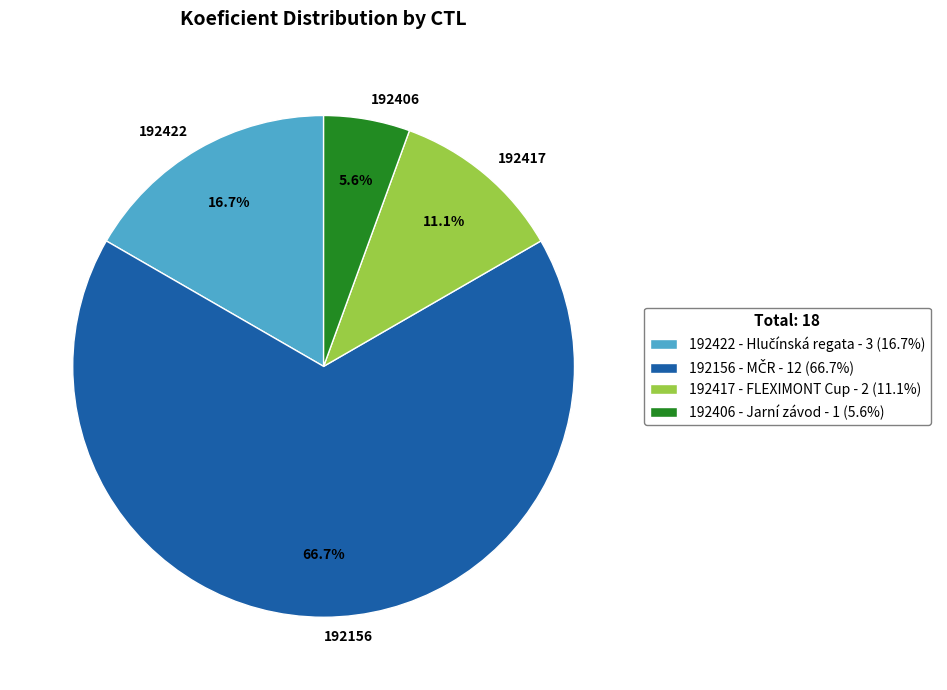

What is the ratio of the value at 192417 to the value at 192406?

2.0